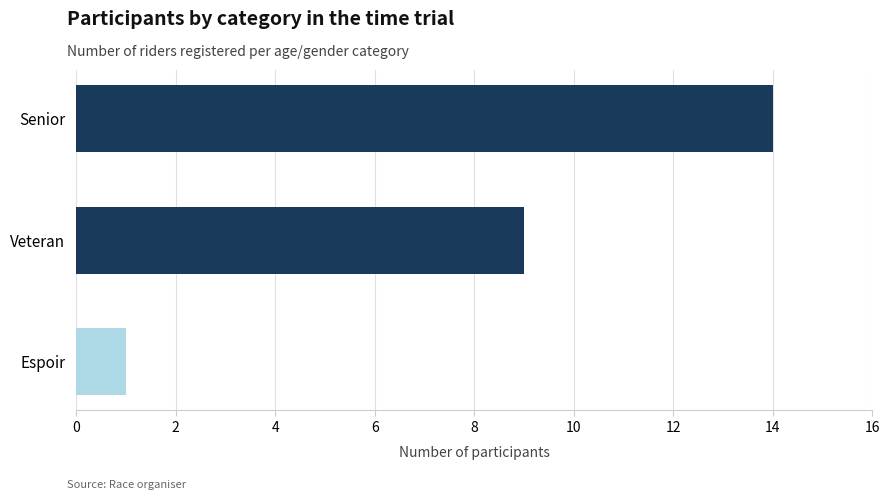

What is the maximum value shown in the chart?

14